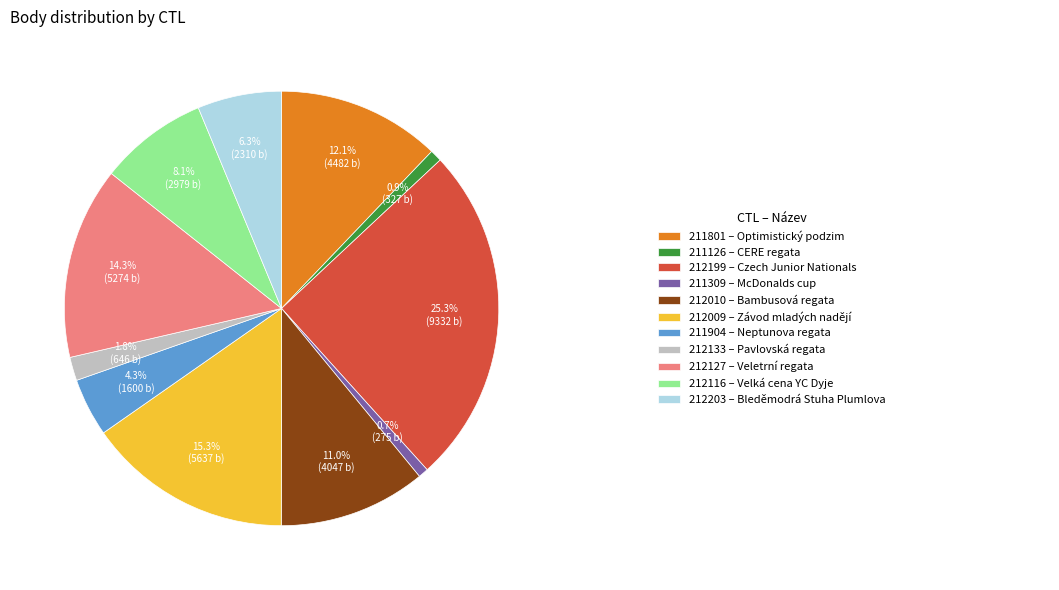

How many segments does this pie chart have?

11